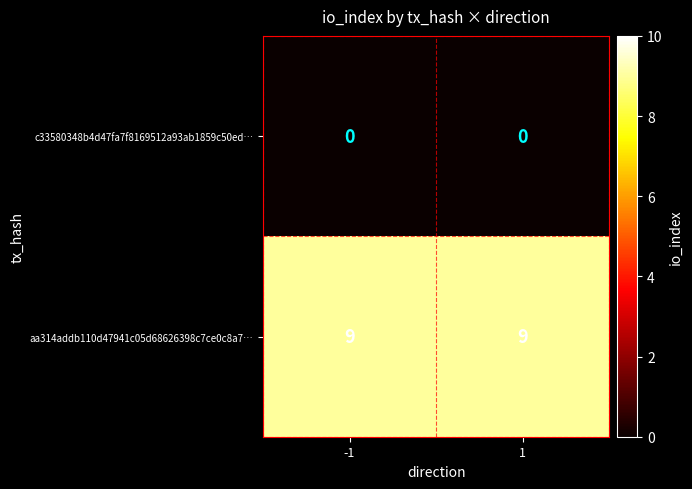

The aa314addb110d47941c05d68626398c7ce0c8a7… series shows 9 at -1. True or false?

True